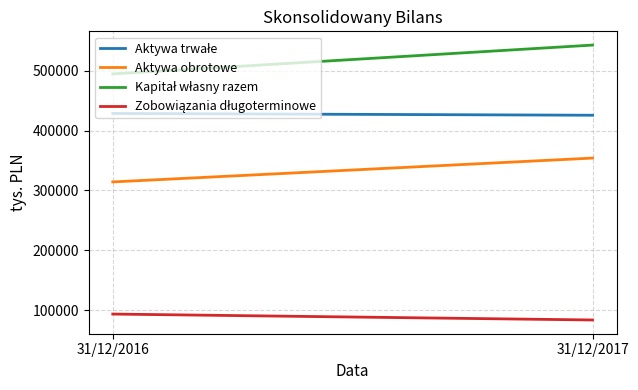

What is the value of the Zobowiązania długoterminowe point at the 2nd from the left?

83973